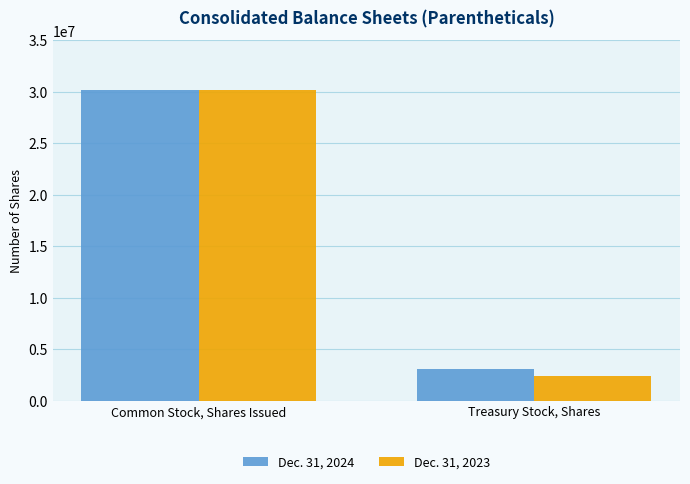

Between Common Stock, Shares Issued and Treasury Stock, Shares, which series saw the biggest shift?

Dec. 31, 2023